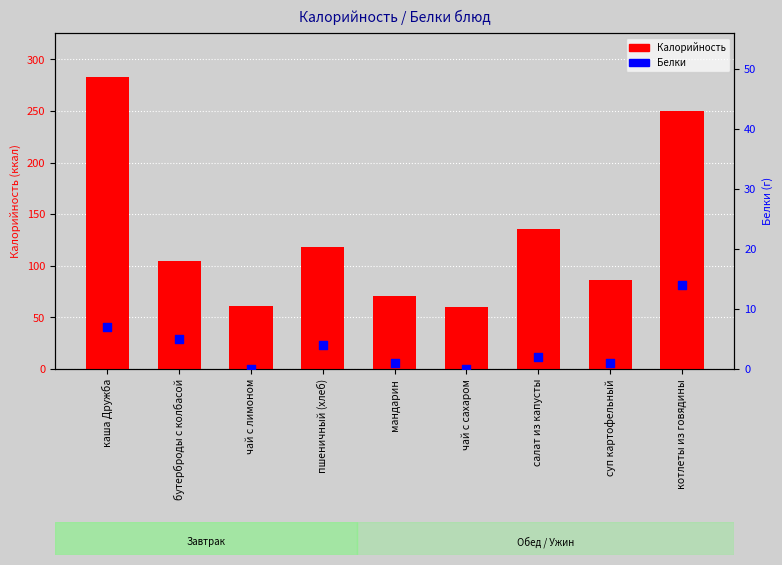

At how many categories does at least one series exceed 41?

9